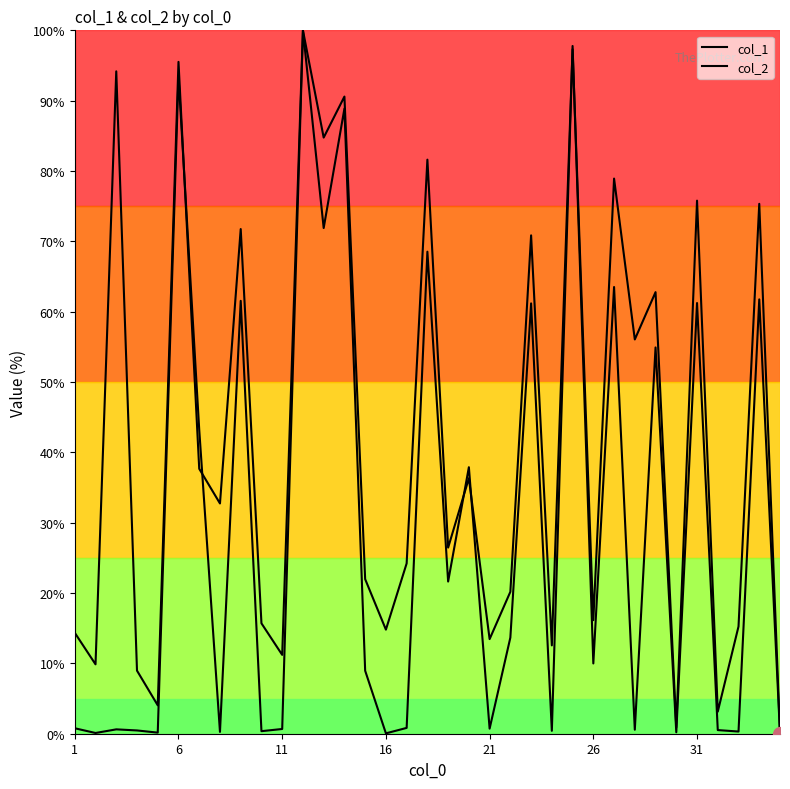

How many interior local peaks does the col_1 series have?

13